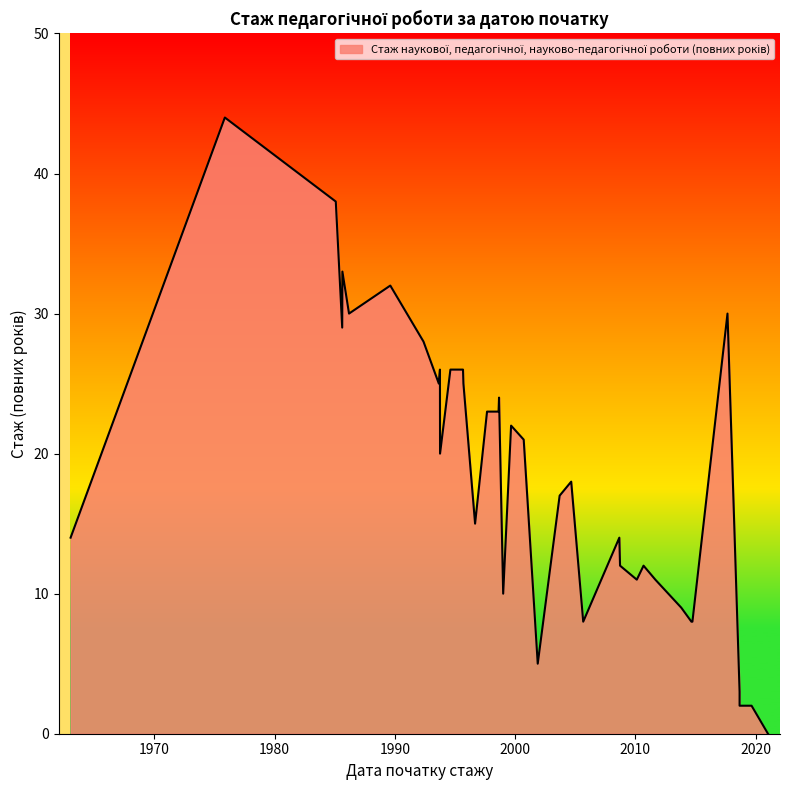

What is the difference between the second highest and minimum values?

38